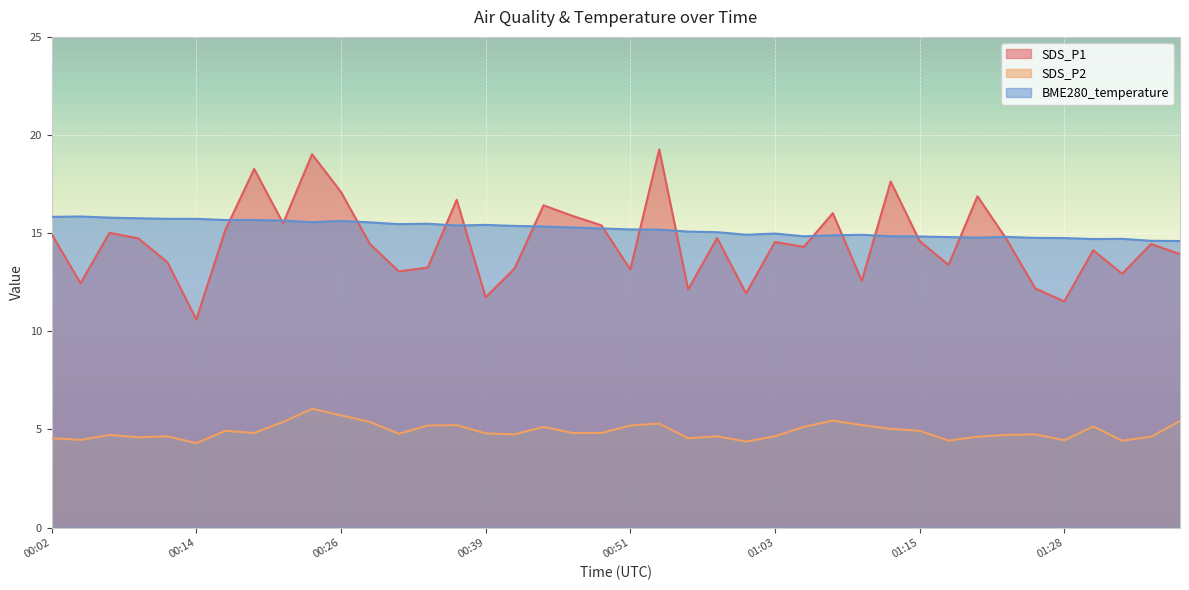

What is the label of the 5th point from the left?

00:12